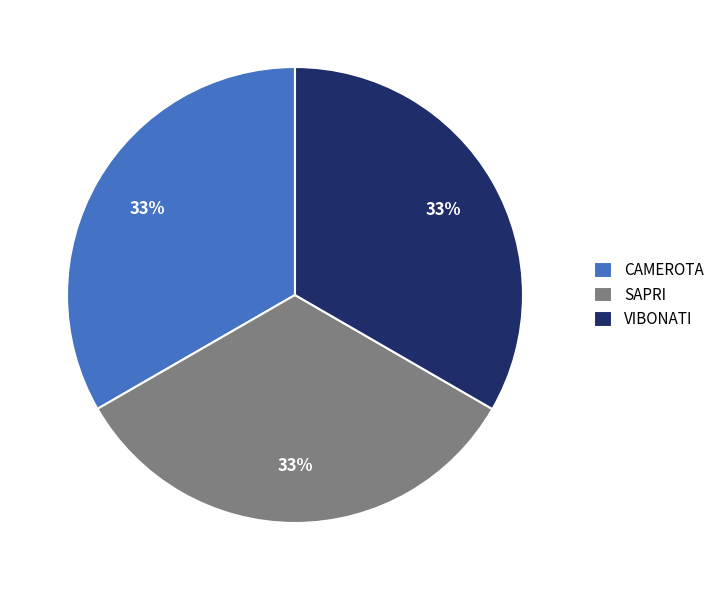

Does SAPRI account for over 50% of the chart?

No